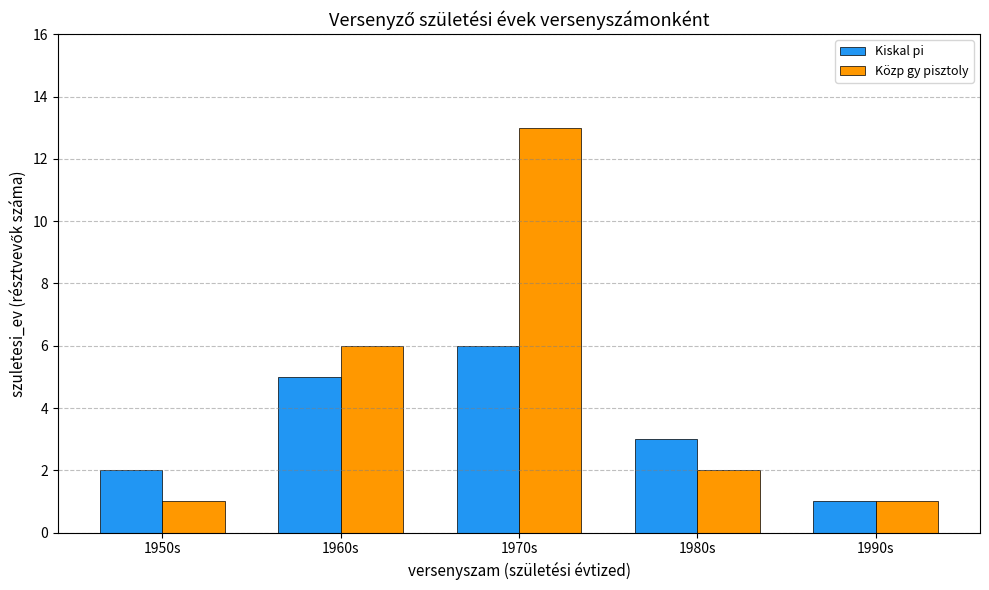

What is the label of the 2nd bar from the right?

1980s